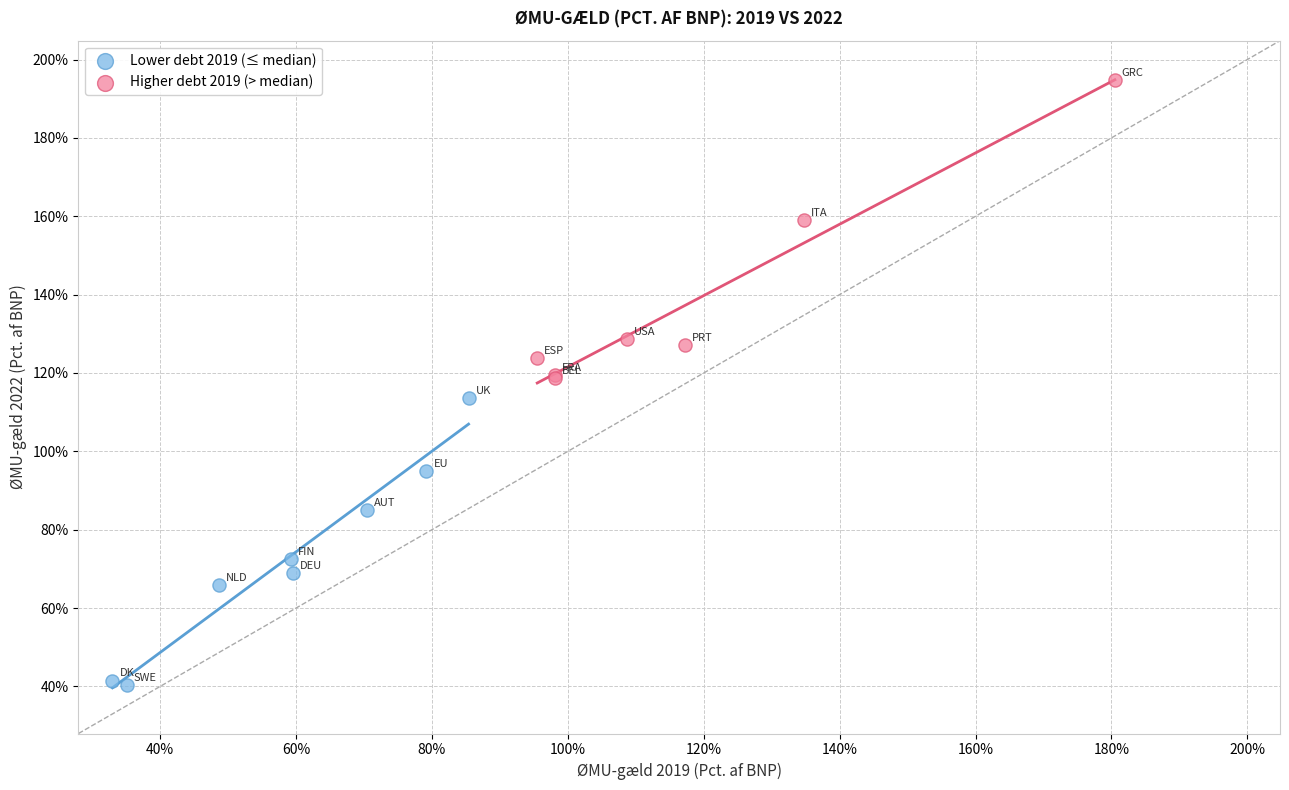

Which series has the largest Y range (max minus min)?

Higher debt 2019 (> median)